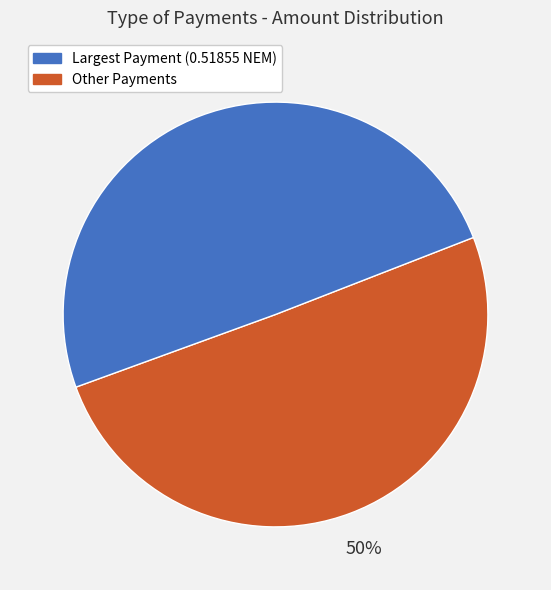

To the nearest percent, what is the average slice percentage?

50%